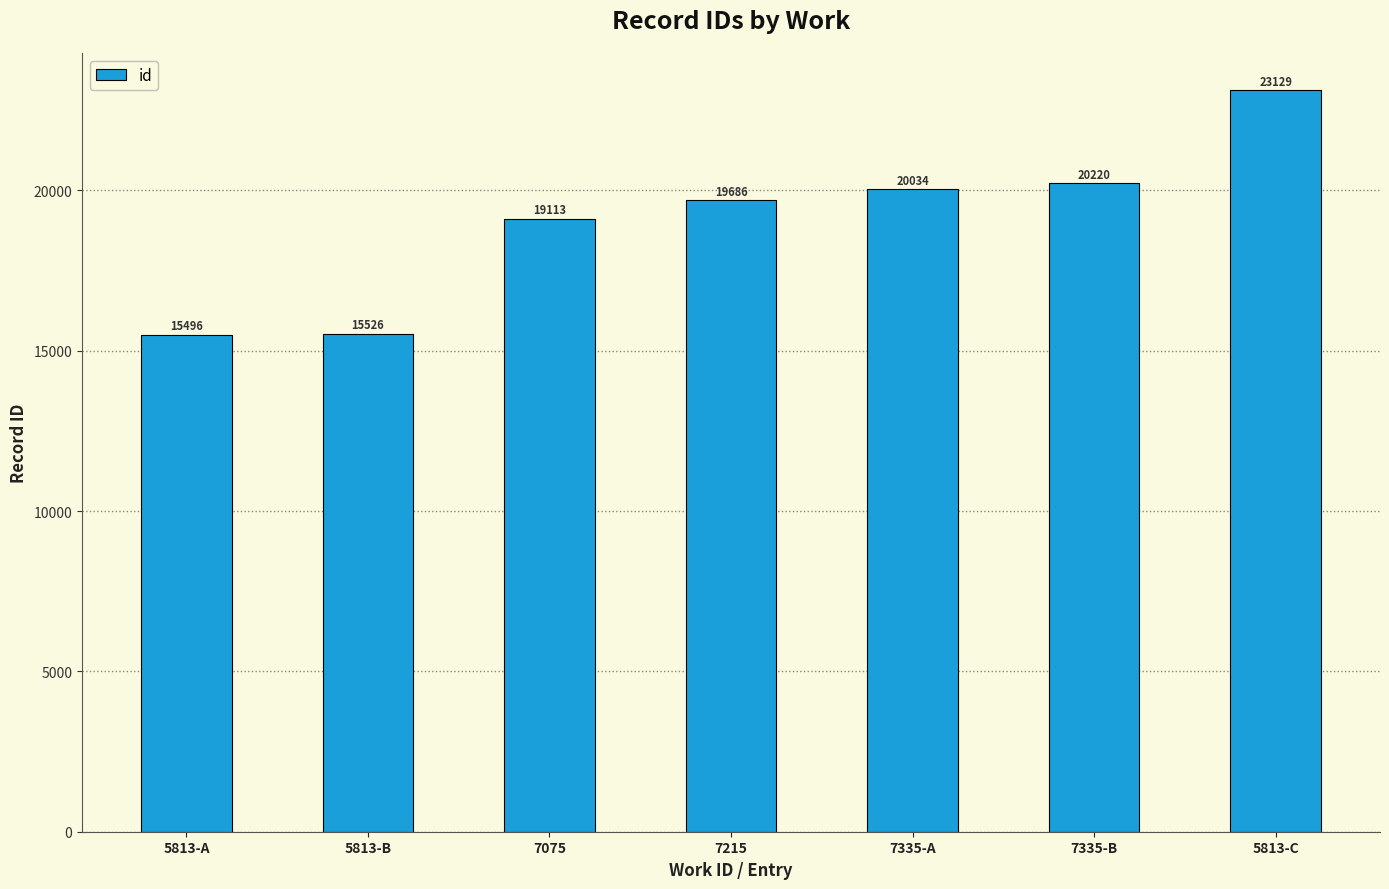

What is the difference between the maximum and minimum values?

7633